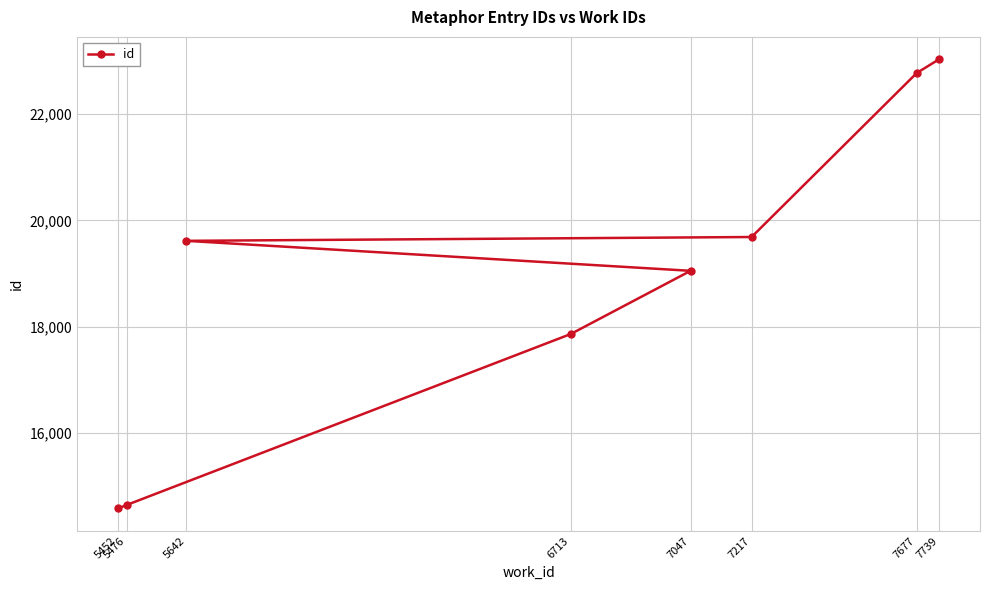

What is the change in value from 5476 to 7217?

+5048